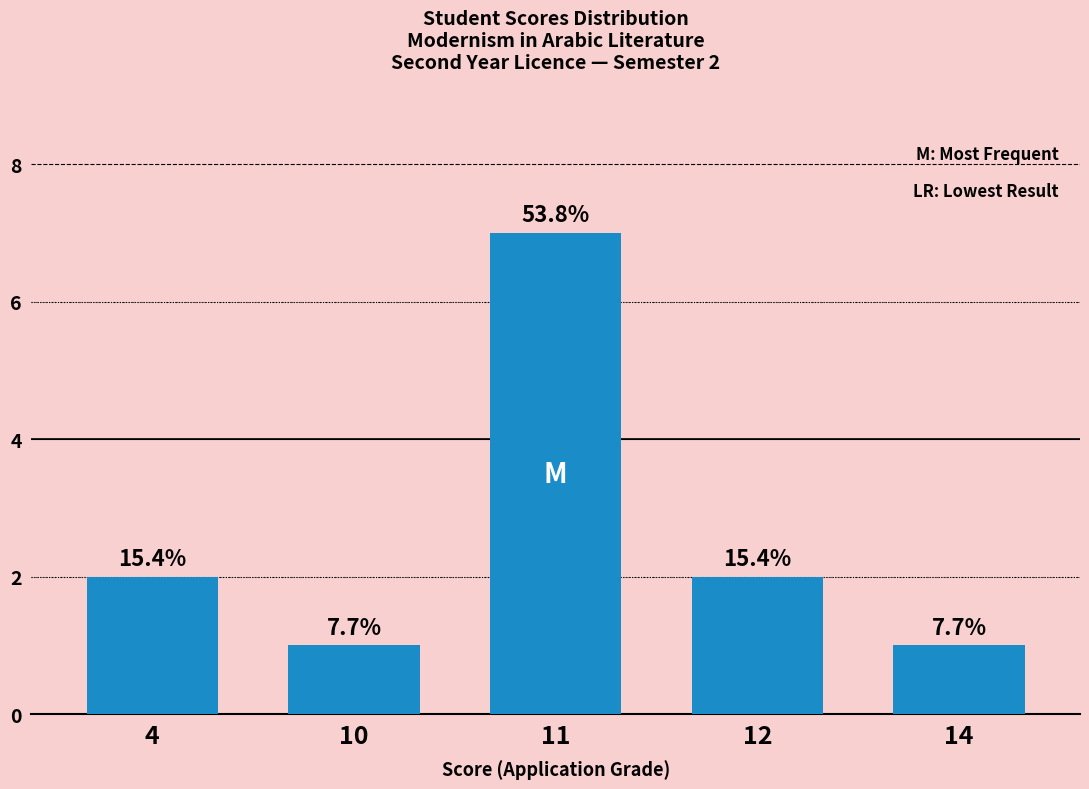

What is the smallest value displayed?

1